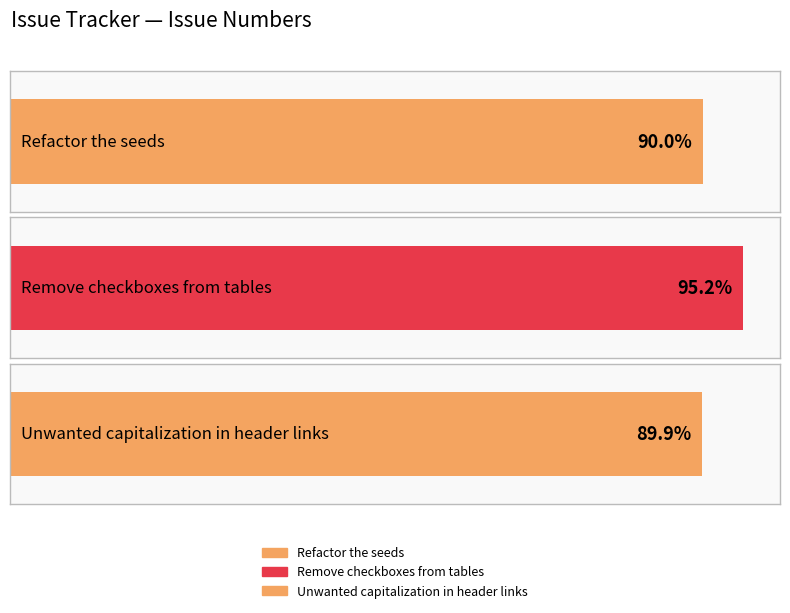

List the labels in order of value, largest first.

Remove checkboxes from tables, Refactor the seeds, Unwanted capitalization in header links